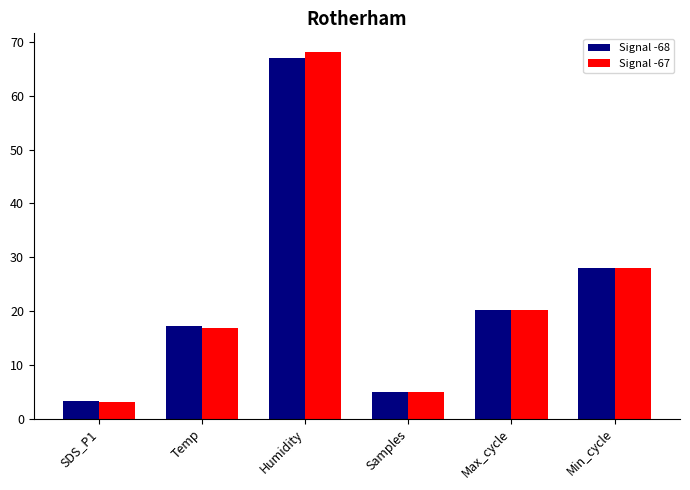

What are all the series names shown in the legend?

Signal -68, Signal -67